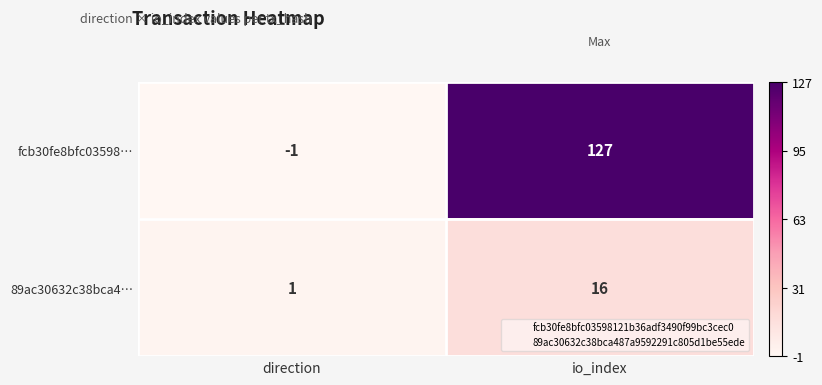

What is the approximate value of fcb30fe8bfc03598… at io_index, to the nearest 50?

150